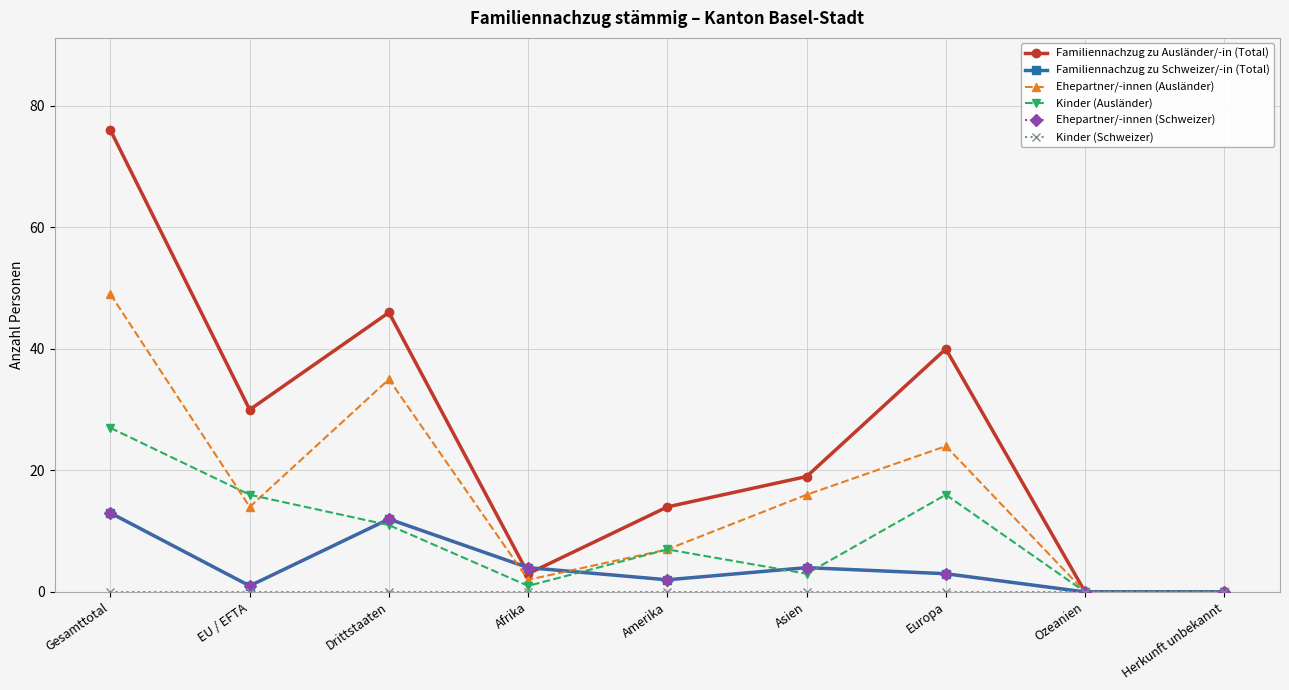

True or false: Kinder (Ausländer) and Ehepartner/-innen (Ausländer) cross at least once.

True